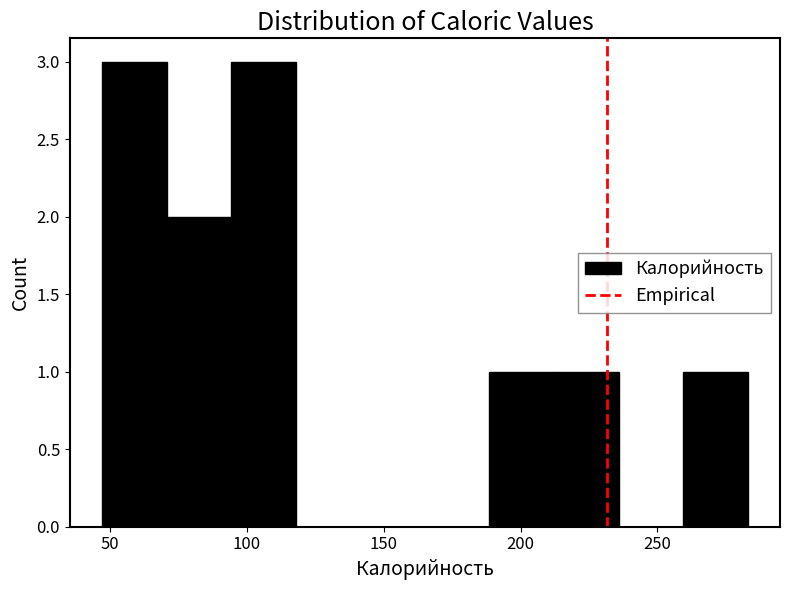

Reading left to right, list every bar in this chart as the range it spans on the x-axis followed by its height. Neither the bar edges nor the heights are printed on the chart, so give them approximately, as read against the axes.

45 to 70: 3
70 to 95: 2
95 to 120: 3
120 to 140: 0
140 to 165: 0
165 to 190: 0
190 to 210: 1
210 to 235: 1
235 to 260: 0
260 to 285: 1